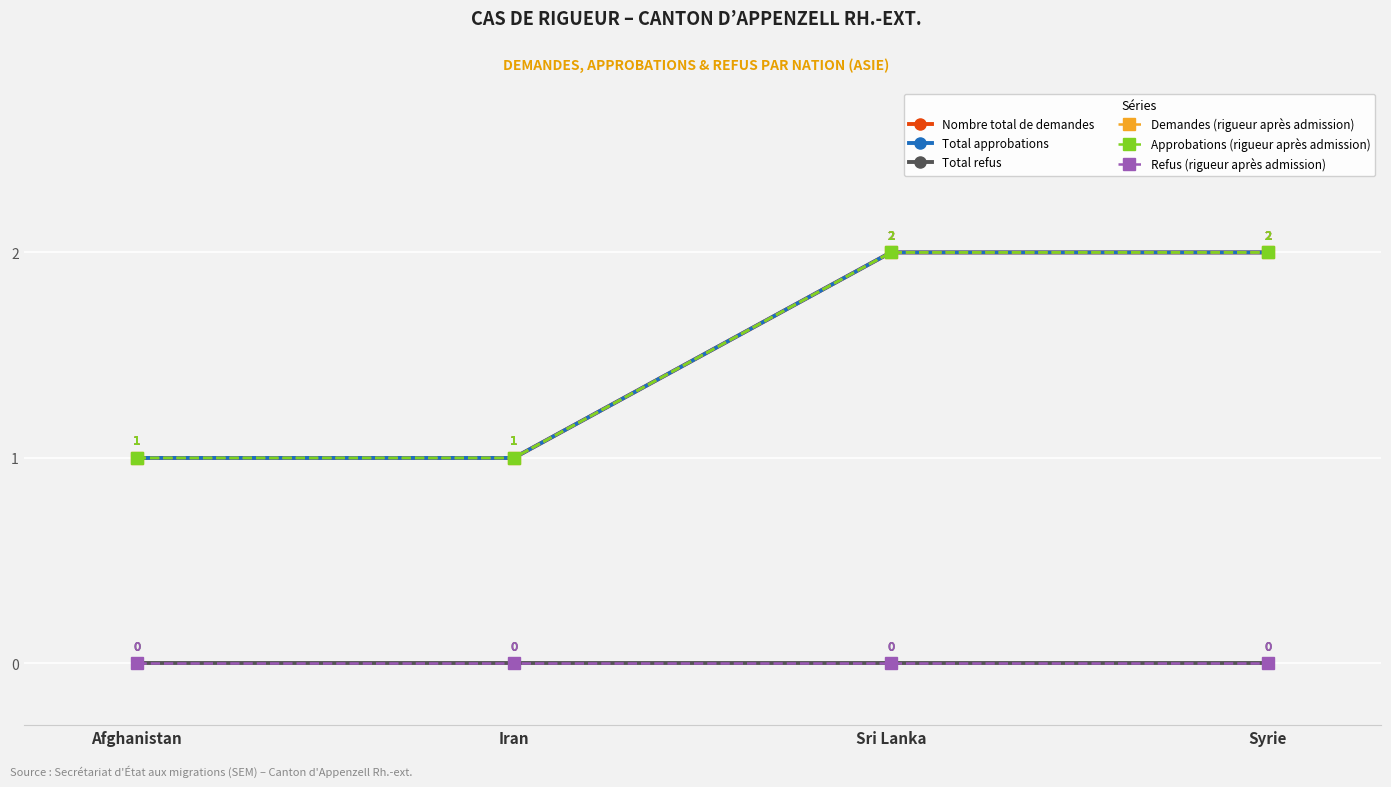

Is this an area chart (filled region under the line)?

No